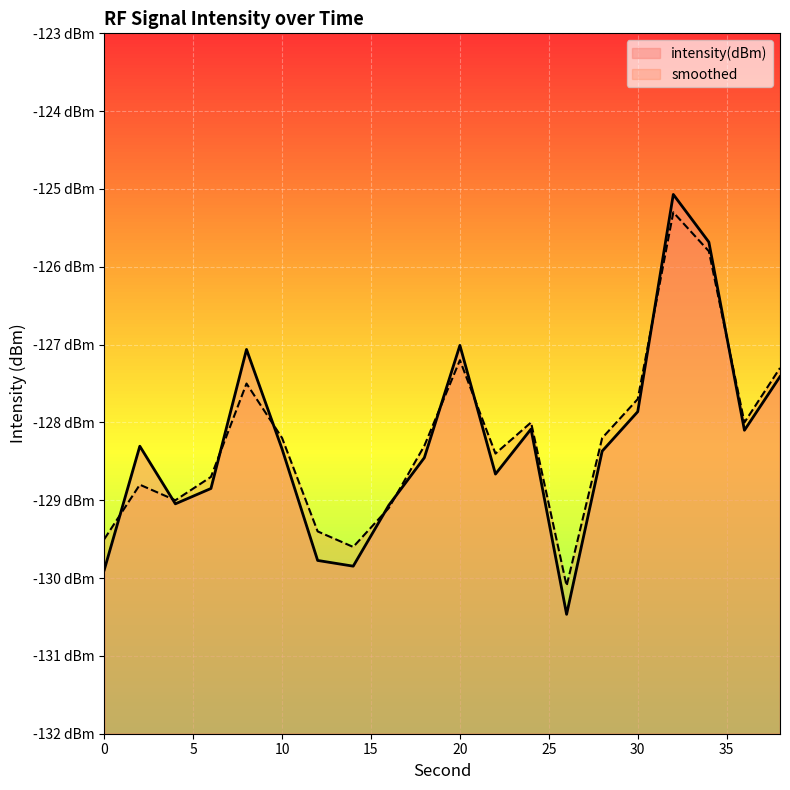

Where is the first local maximum for smoothed?

2